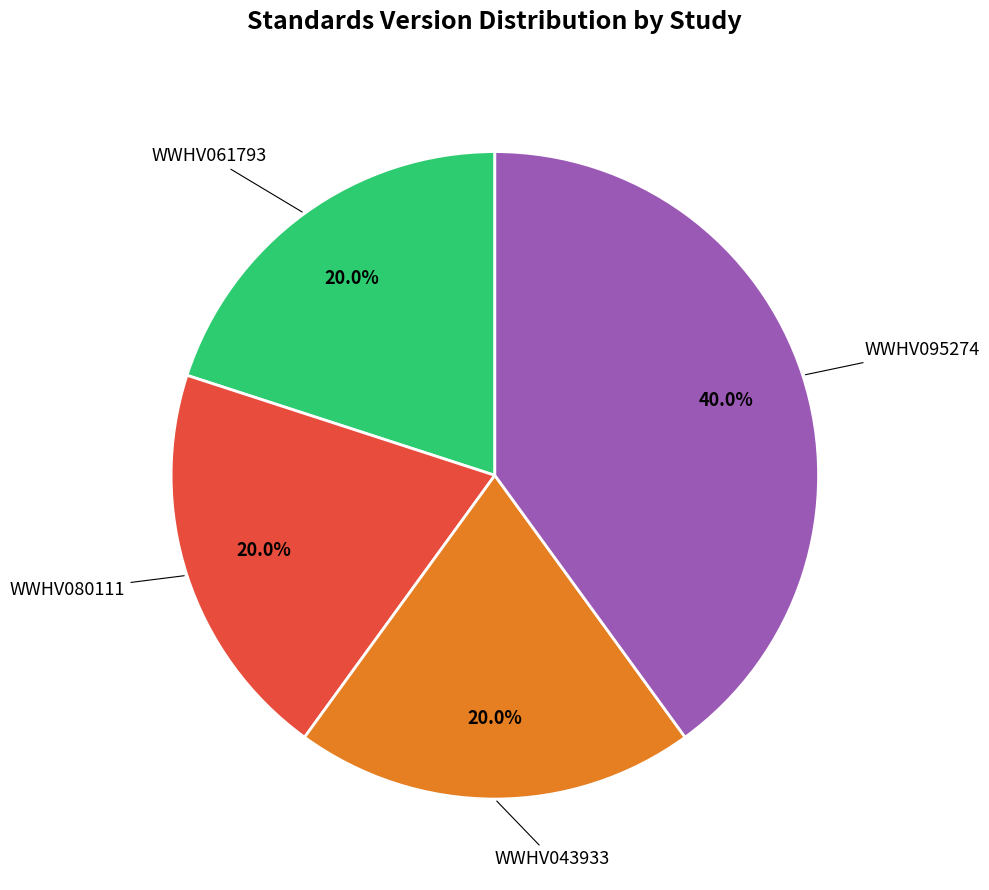

Is there any slice that represents more than half of the pie?

No